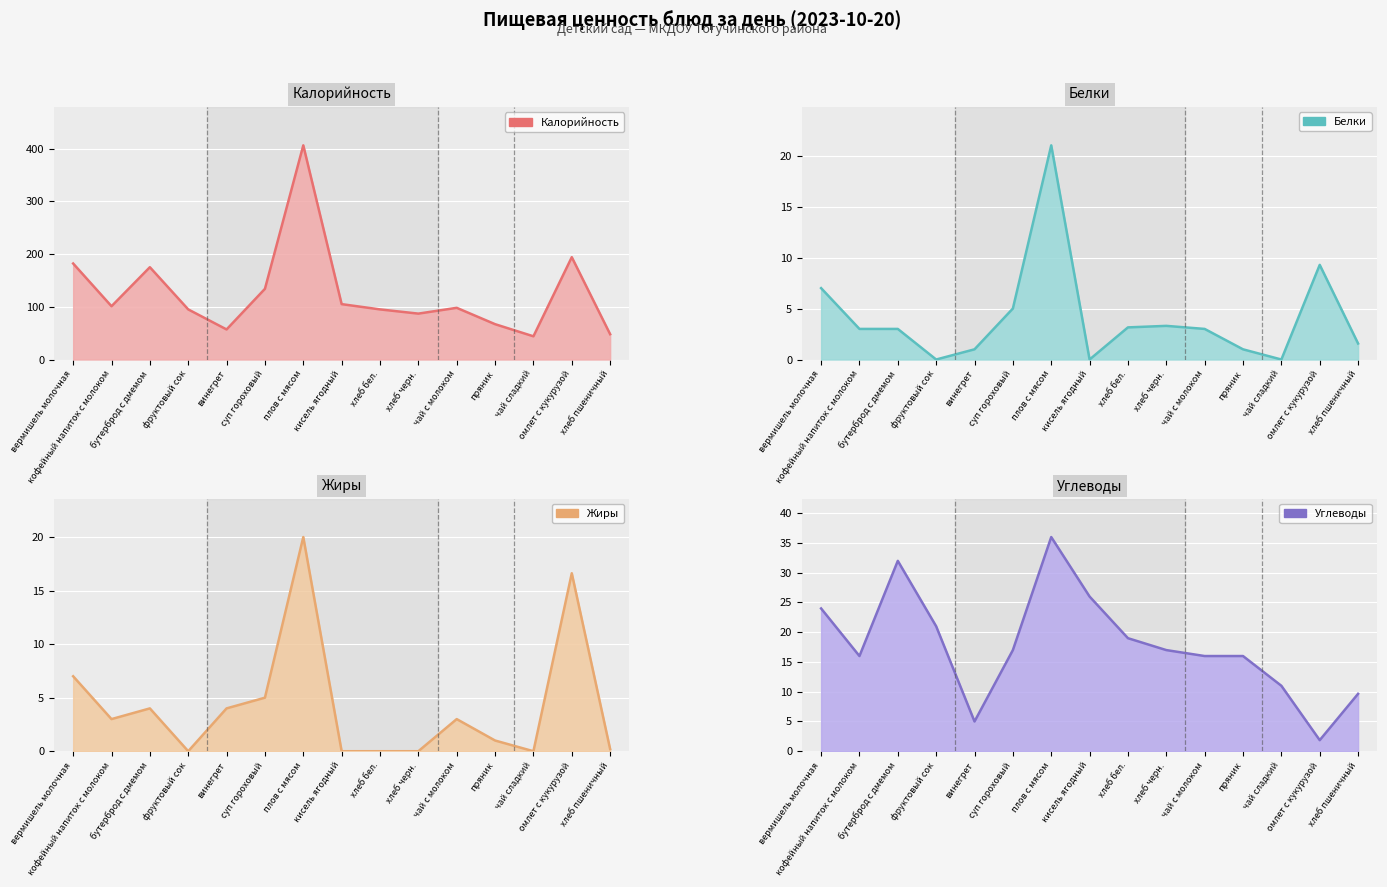

Which series has the largest total across all categories?

Калорийность (линия)